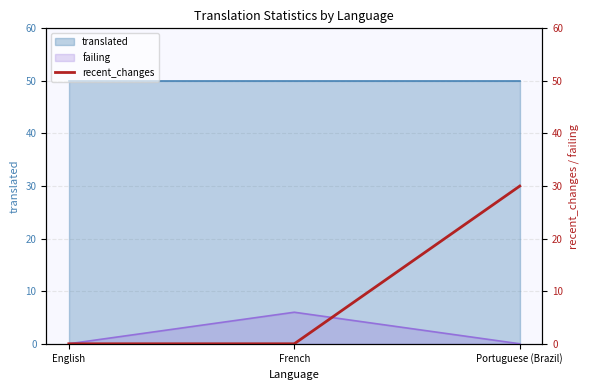

Rank the categories by value from lowest to highest.

English, French, Portuguese (Brazil)